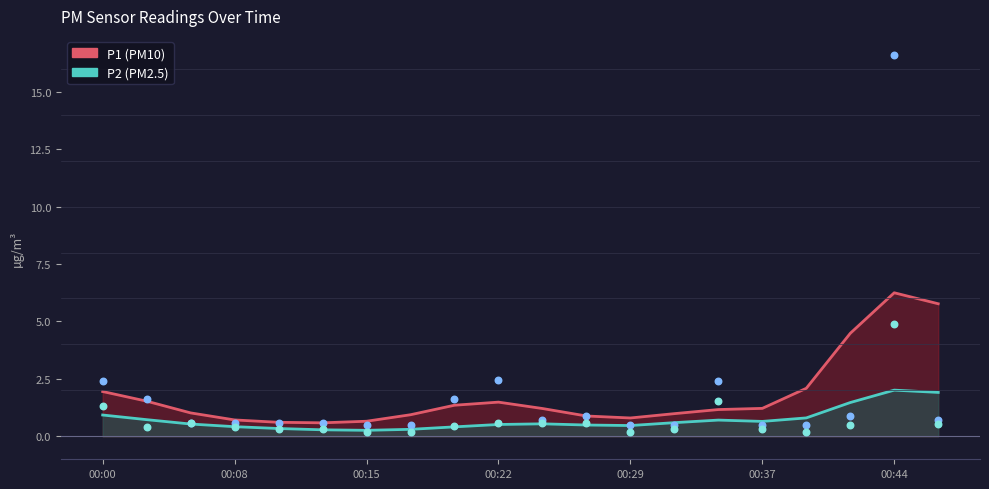

What are all the series names shown in the legend?

P1, P2